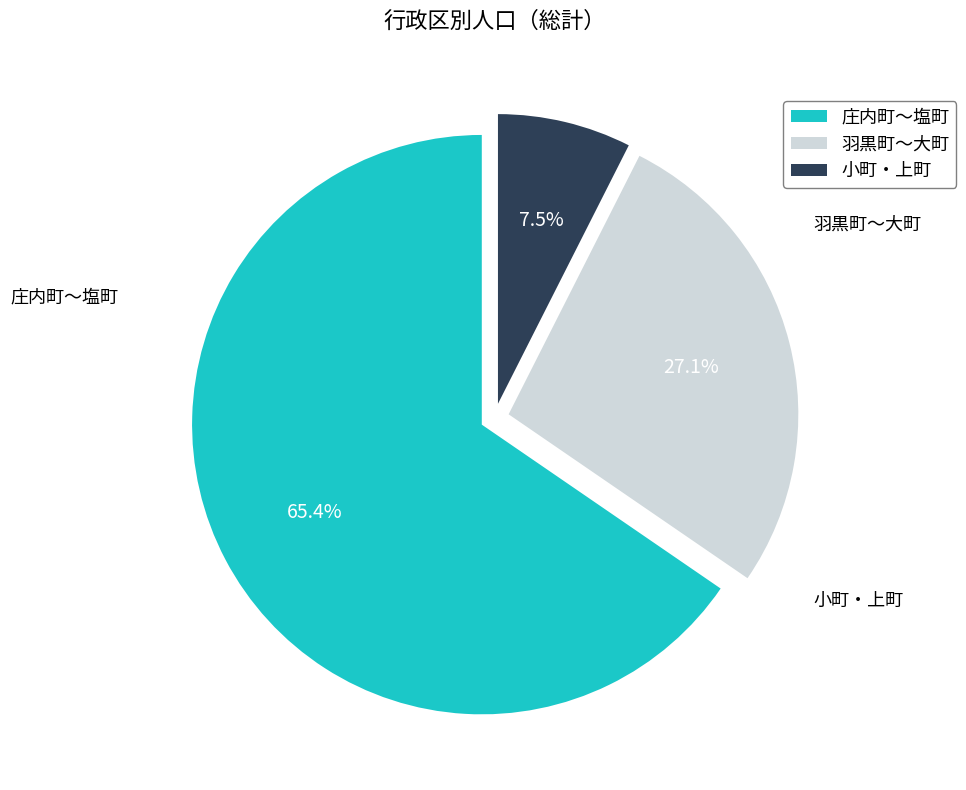

What portion of the pie excludes 羽黒町〜大町?

72.9%